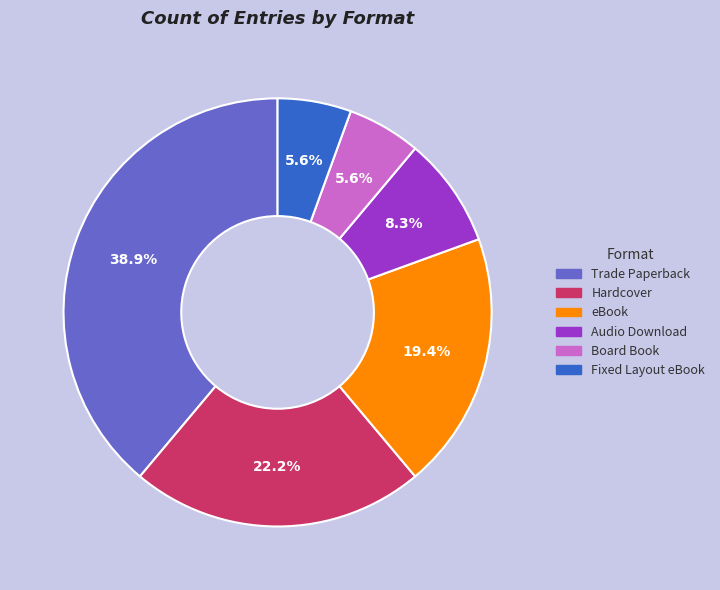

What percentage is NOT represented by Hardcover?

77.8%